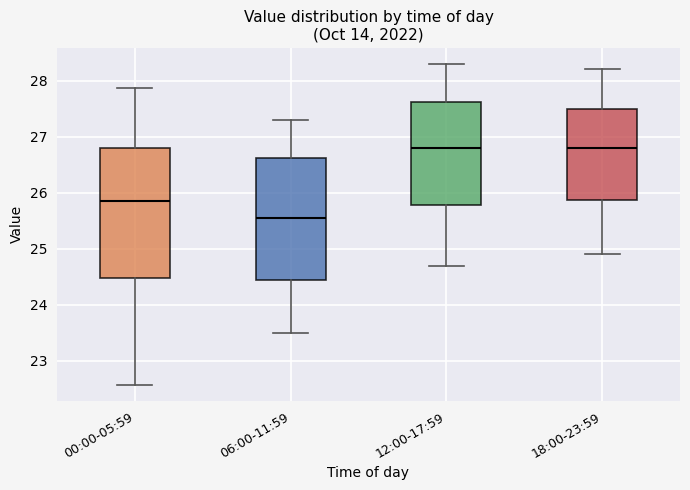

Where does the median line of the box for 00:00-05:59 sit on the y-axis? The values are not printed on the chart, so give them approximately, as read against the axis.

25.9